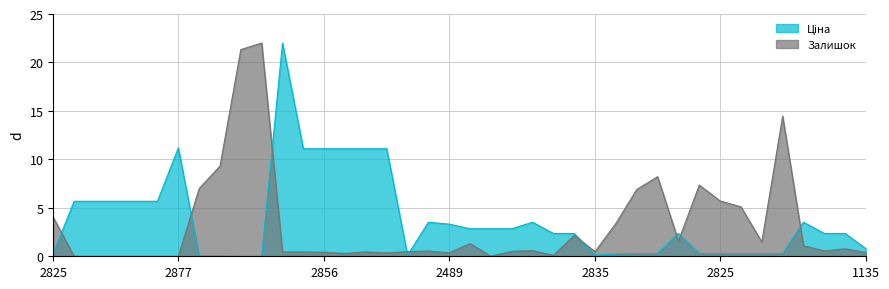

What is the maximum value shown in the chart?

22.0